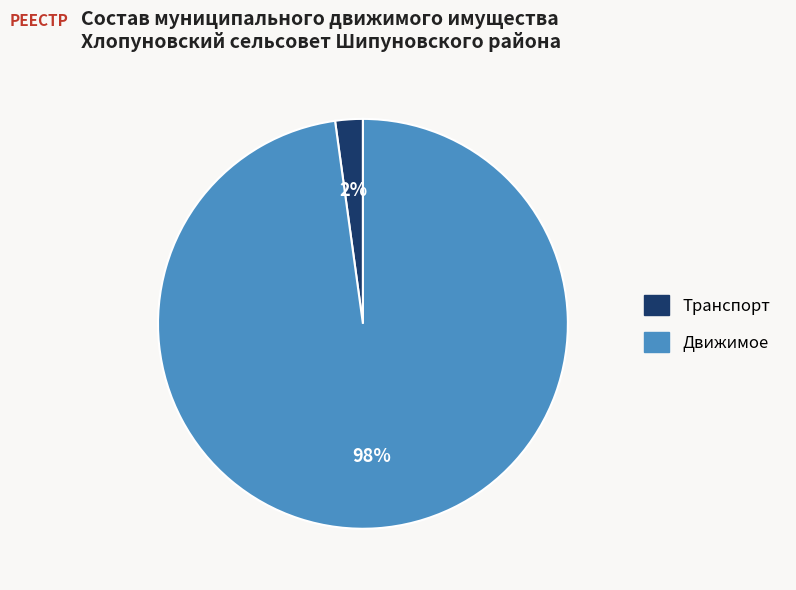

Which has a higher value, Движимое or Транспорт?

Движимое